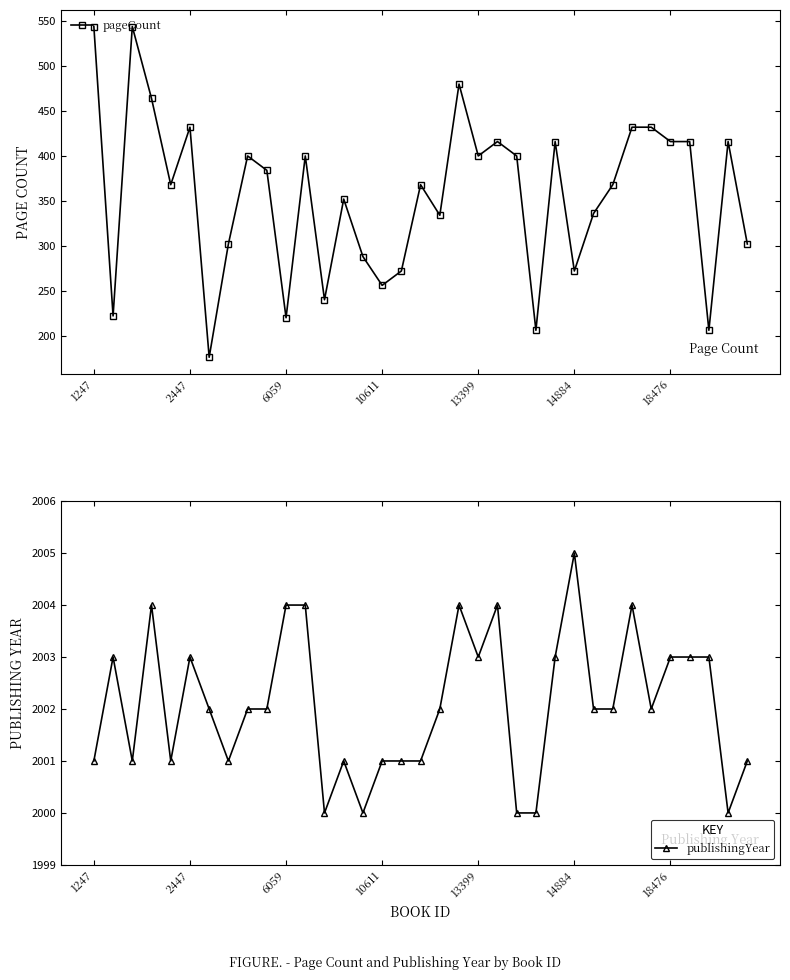

True or false: publishingYear and pageCount intersect in this chart.

False